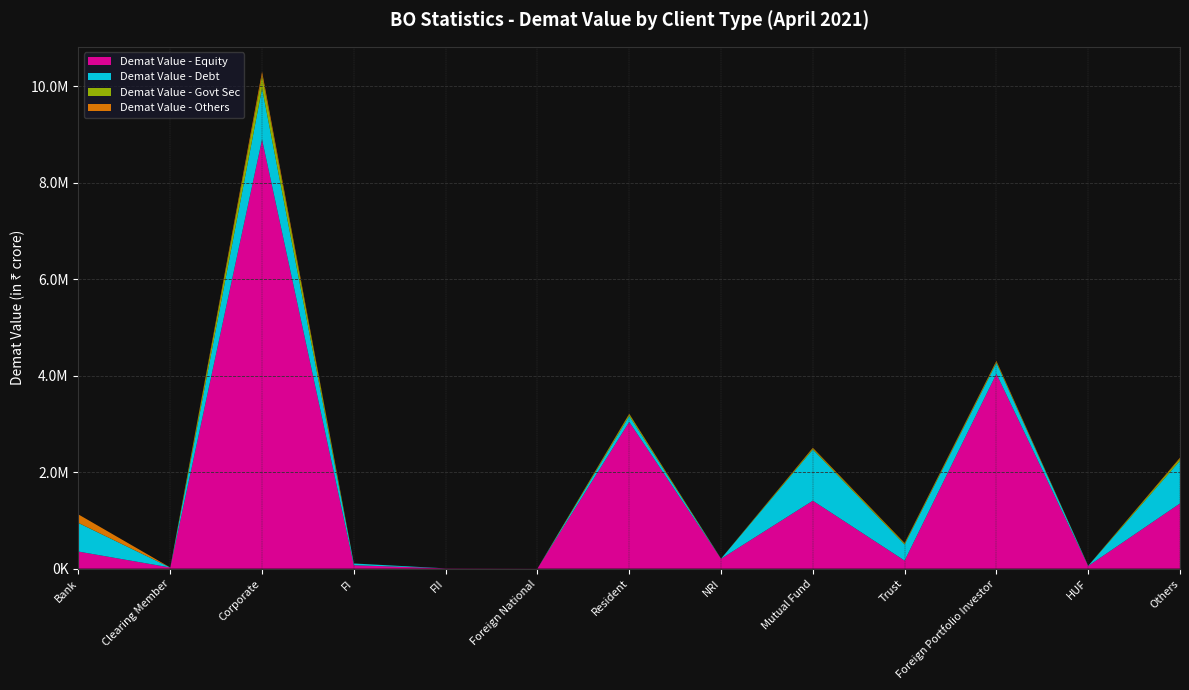

Reading left to right, transcribe all the data shown in this chart.

Demat Value - Equity: Bank=353365.5	Clearing Member=22802.3	Corporate=8899184.1	FI=70763.3	FII=5271.0	Foreign National=1549.5	Resident=3042715.9	NRI=203831.4	Mutual Fund=1408150.8	Trust=165871.1	Foreign Portfolio Investor=4040057.1	HUF=54871.2	Others=1351932.7
Demat Value - Debt: Bank=591943.6	Clearing Member=23.4	Corporate=1060867.2	FI=34894.1	FII=154.1	Foreign National=0.3	Resident=122079.9	NRI=1997.6	Mutual Fund=1060047.3	Trust=332817.8	Foreign Portfolio Investor=226197.5	HUF=3948.1	Others=885478.4
Demat Value - Govt Sec: Bank=3015.9	Clearing Member=132.0	Corporate=270489.8	FI=161.2	FII=0.0	Foreign National=0.0	Resident=37061.3	NRI=1262.3	Mutual Fund=23346.0	Trust=20958.3	Foreign Portfolio Investor=24184.5	HUF=700.1	Others=45421.1
Demat Value - Others: Bank=174775.2	Clearing Member=10.5	Corporate=75305.6	FI=912.8	FII=0.0	Foreign National=0.2	Resident=10530.7	NRI=35.7	Mutual Fund=14739.5	Trust=11922.5	Foreign Portfolio Investor=17518.6	HUF=272.7	Others=17874.7